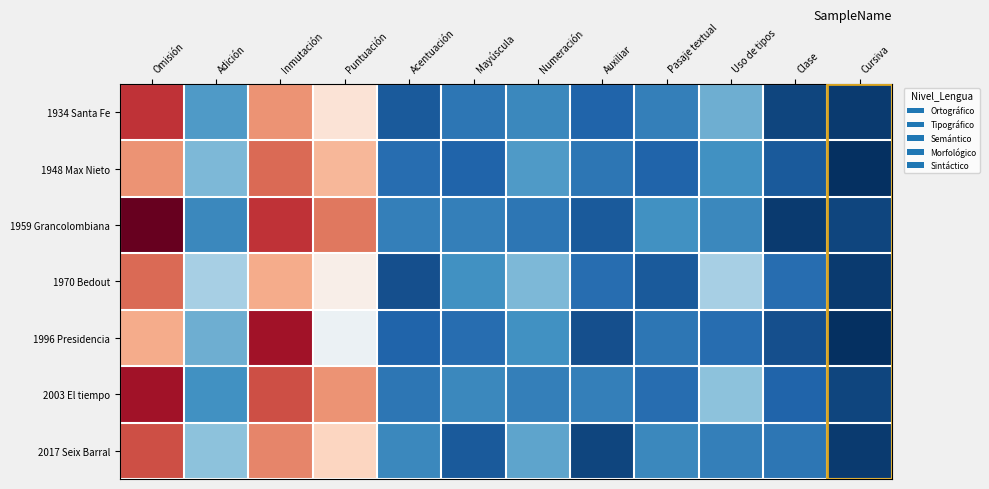

At Auxiliar, list the series in order from smallest to largest.

2017 Seix Barral, 1996 Presidencia, 1959 Grancolombiana, 1934 Santa Fe, 1970 Bedout, 1948 Max Nieto, 2003 El tiempo